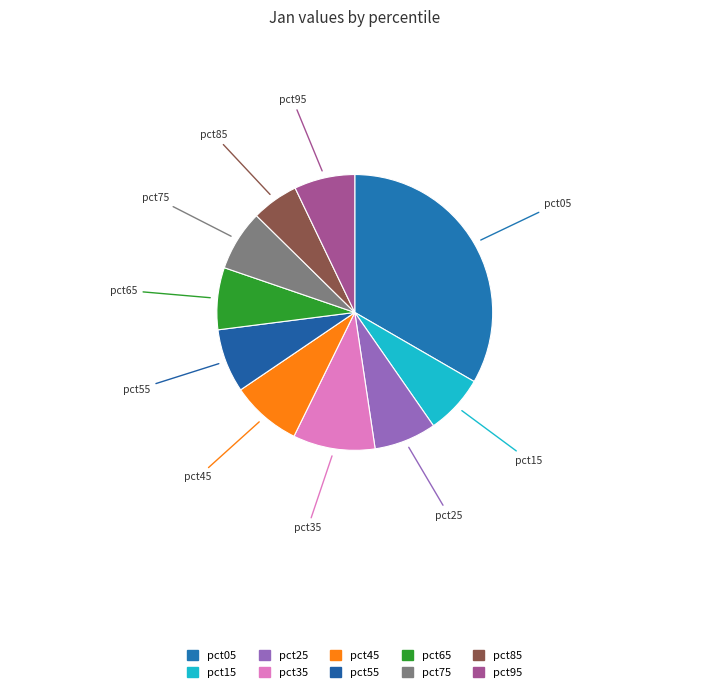

How many slices are in this pie chart?

10